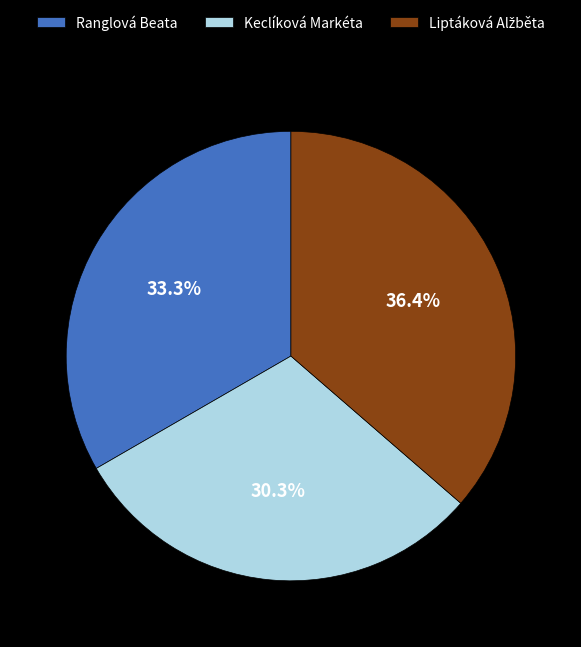

Which slice is the smallest?

Keclíková Markéta